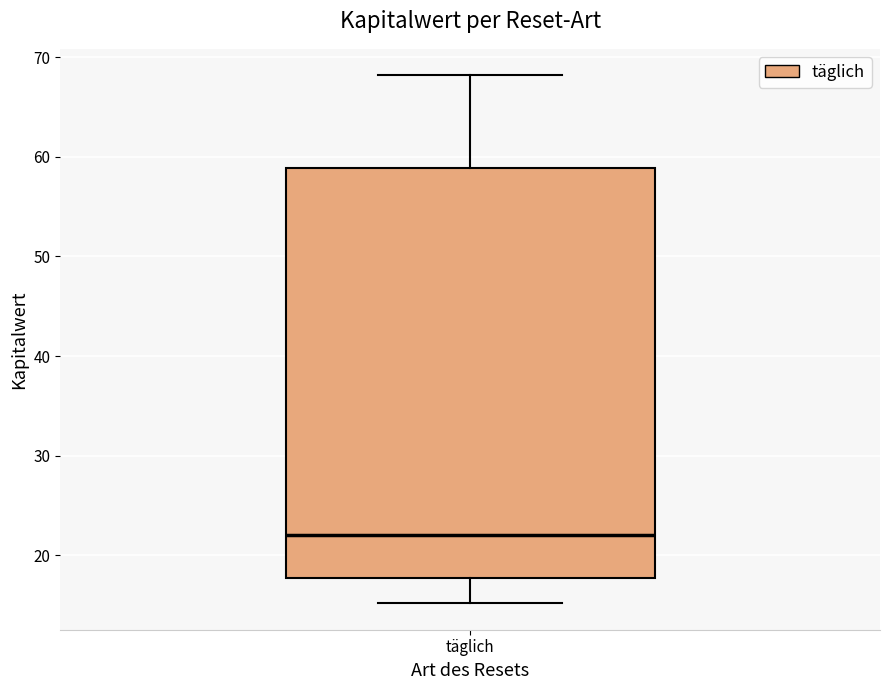

Where does the lower whisker of the box for täglich end on the y-axis? The values are not printed on the chart, so give them approximately, as read against the axis.

15